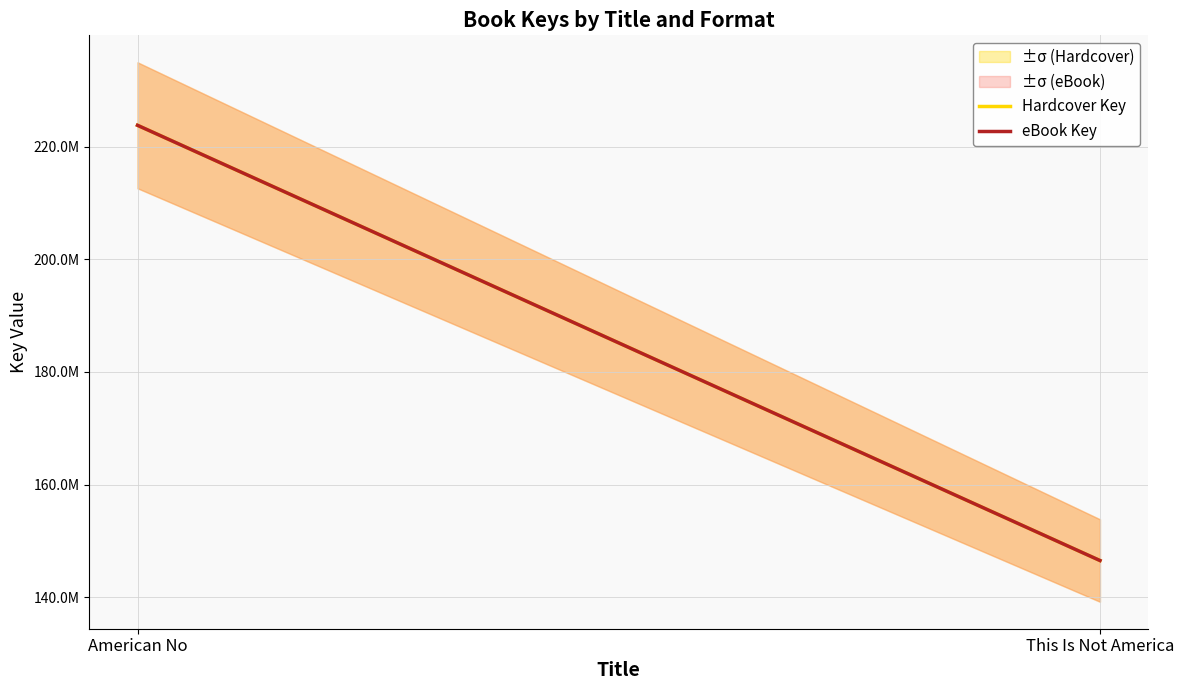

Which series has the largest total across all categories?

Hardcover Key